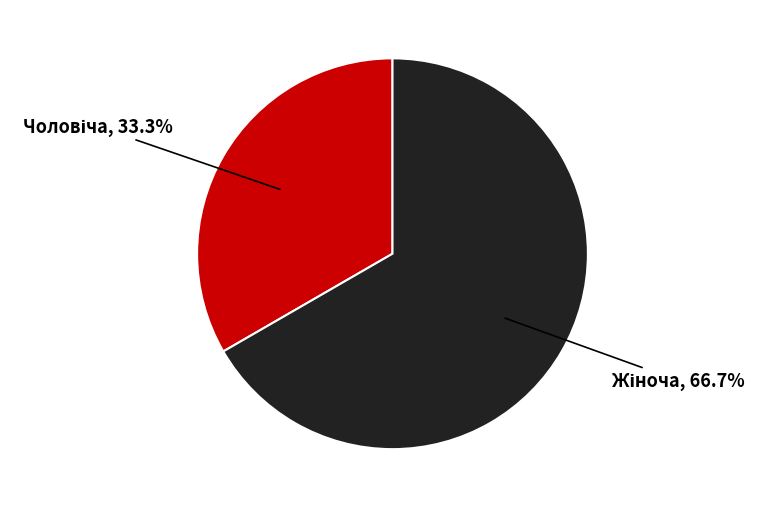

Is there any slice that represents more than half of the pie?

Yes